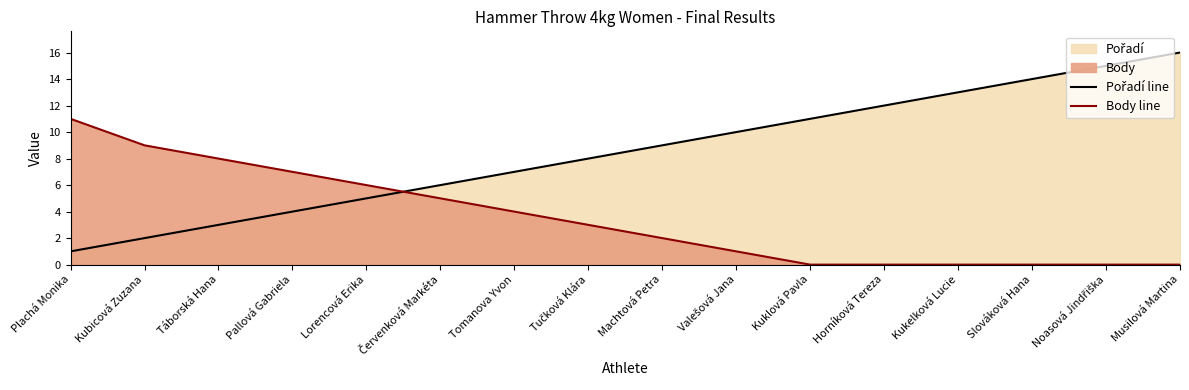

Is it true that Pořadí line equals 4 at Pallová Gabriela?

True